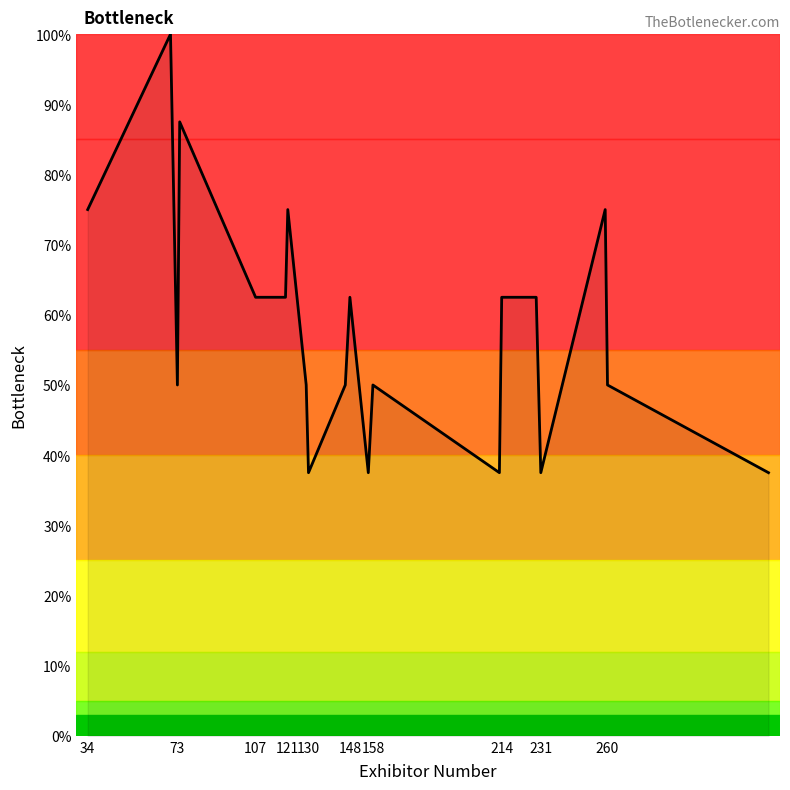

What is the greatest value displayed?

100.0